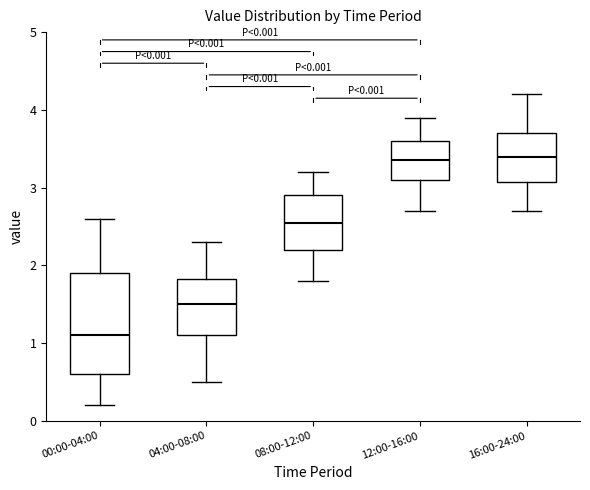

Which box is the tallest, from its lower edge to its upper edge?

00:00-04:00